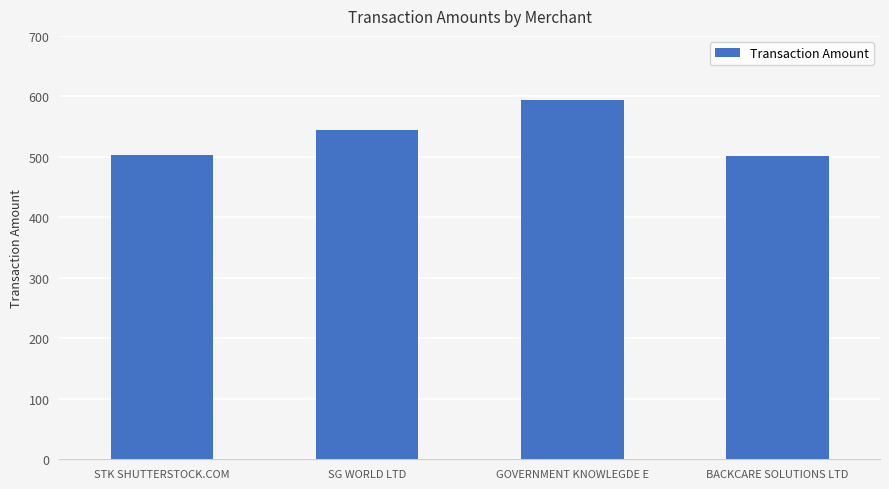

The chart shows a value of 544.8 at SG WORLD LTD. True or false?

True